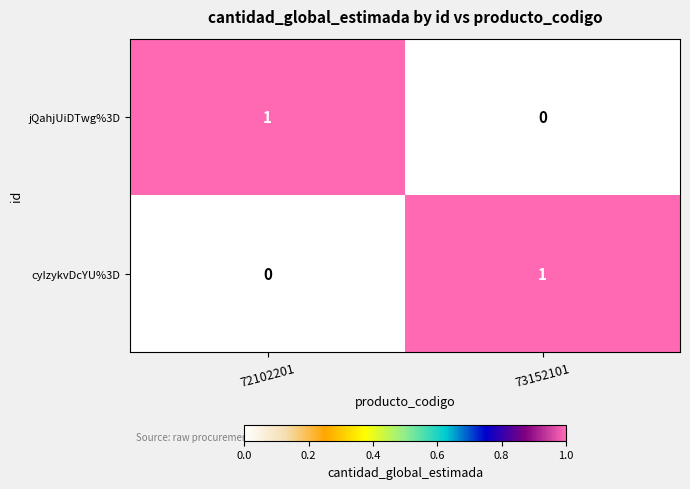

The cyIzykvDcYU%3D series shows 2 at 73152101. True or false?

False